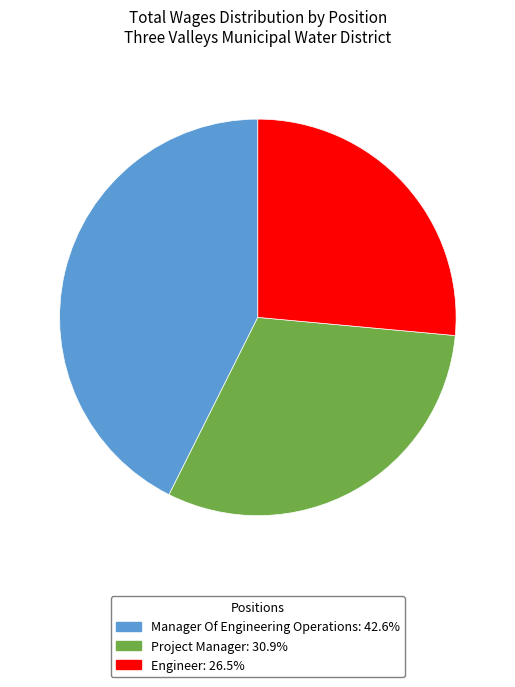

Is the sum of Manager Of Engineering Operations and Project Manager greater than half?

Yes